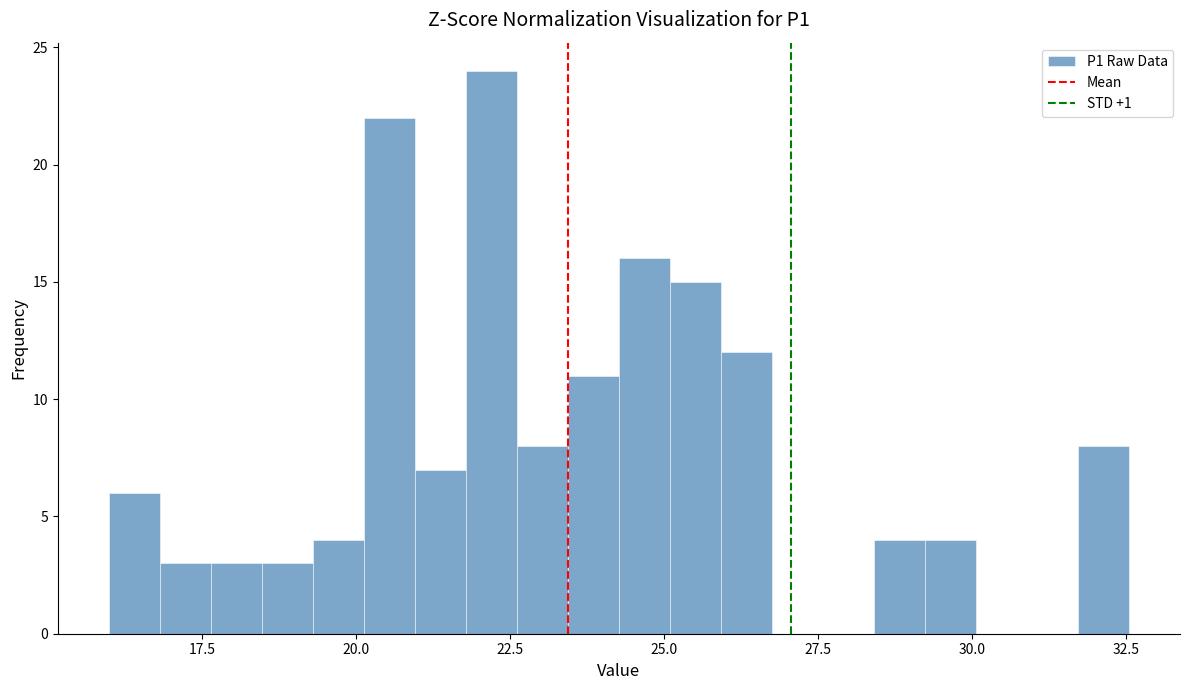

Around what value on the x-axis is the tallest bar? Give the approximate position of its centre, as read against the axis.

22.0